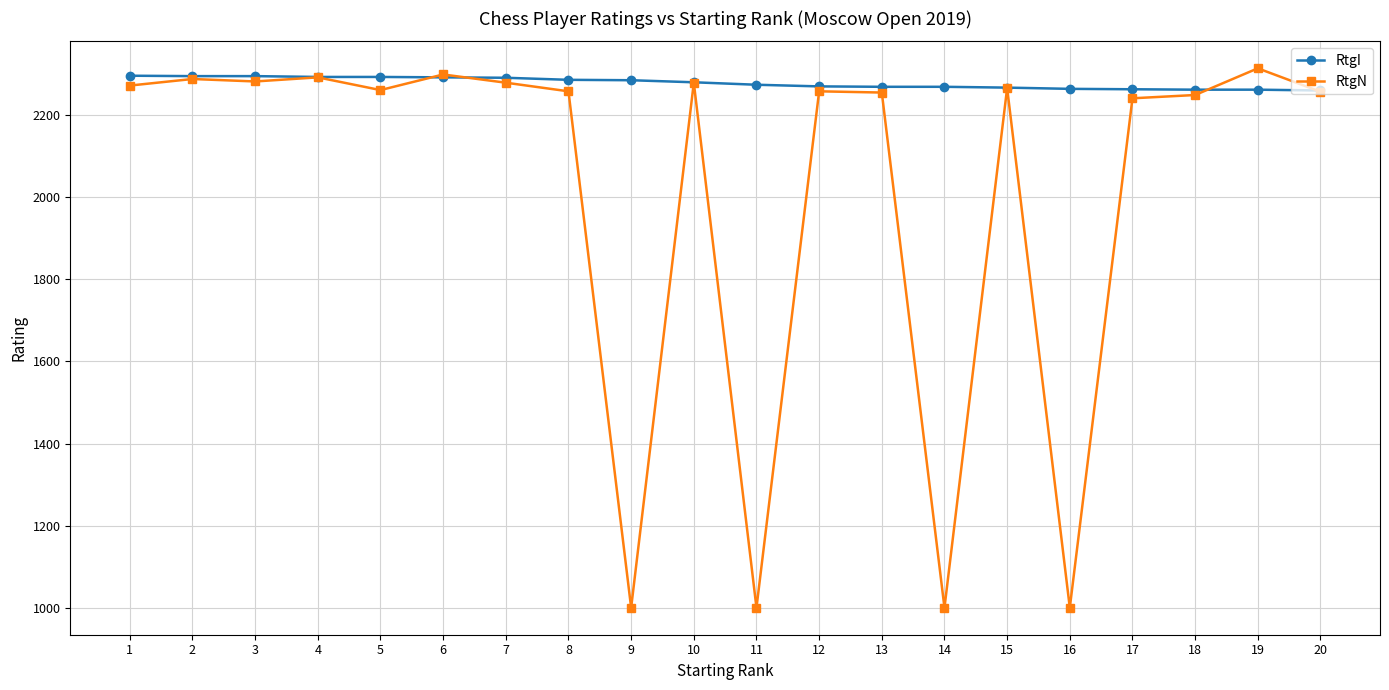

True or false: RtgN has a value of 3490 at 1.

False